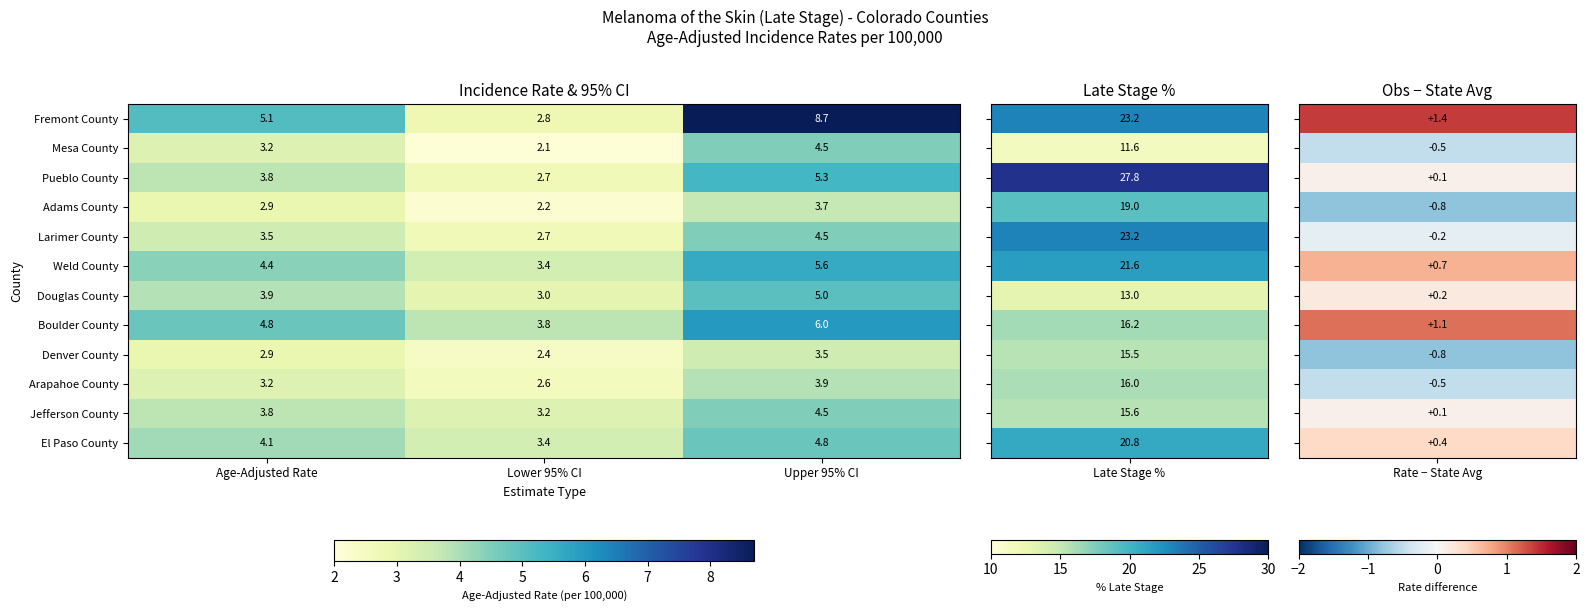

The value of Larimer County at Lower 95% CI is 4.1. True or false?

False